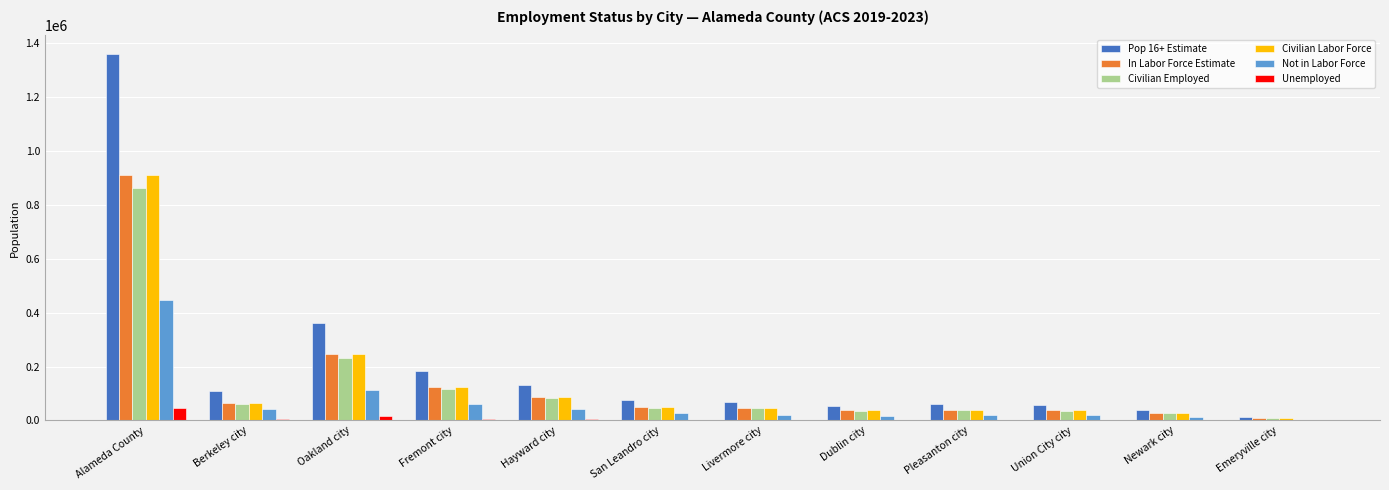

How many groups of bars are there?

12